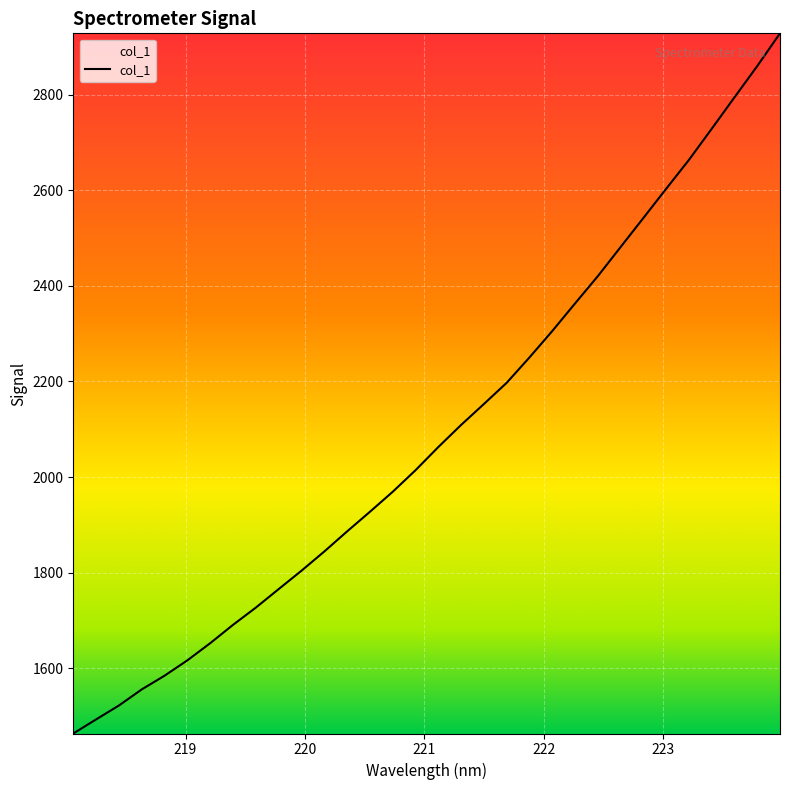

What is the difference between the maximum and minimum values?

1464.9